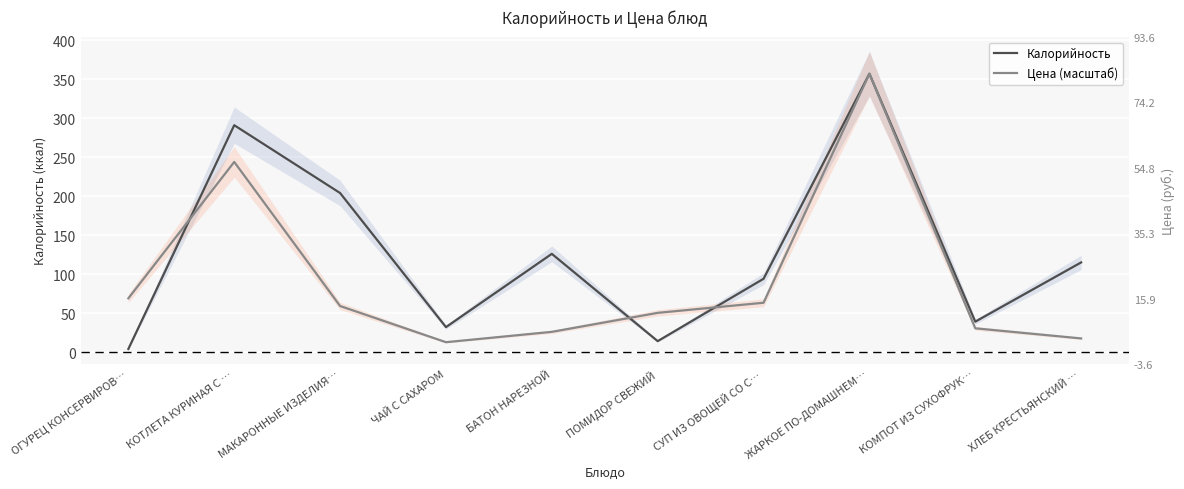

At how many categories does at least one series exceed 145?

3